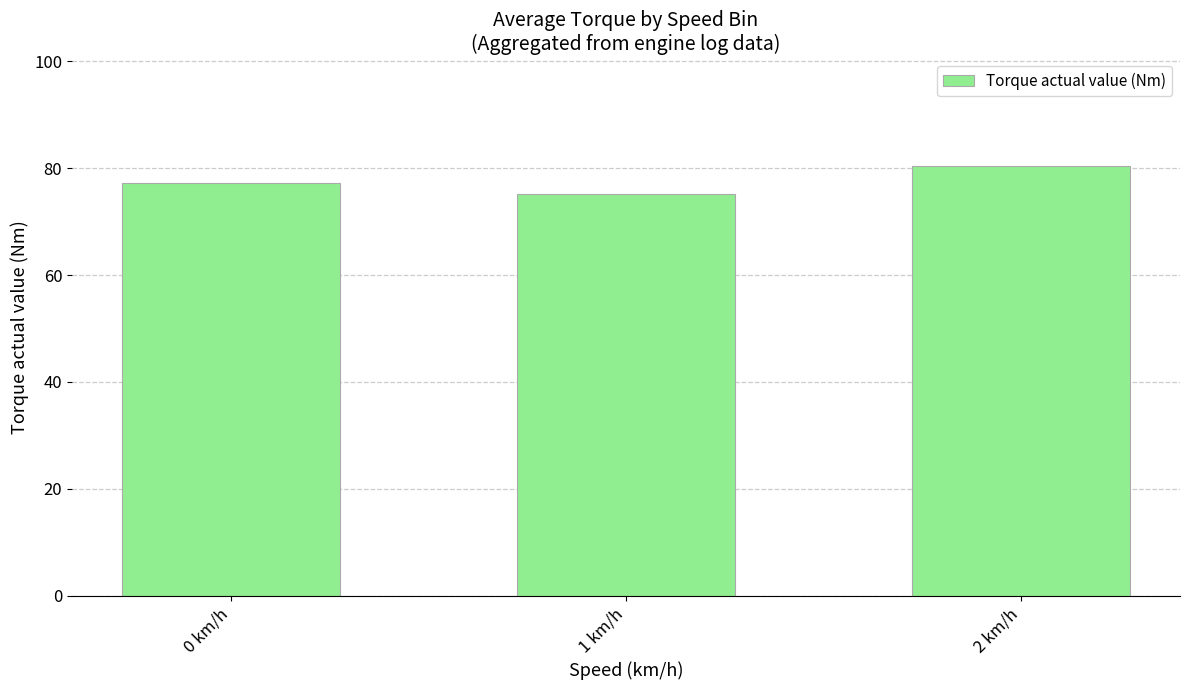

Reading left to right, list all the values displayed in this chart.

77.3	75.2	80.4